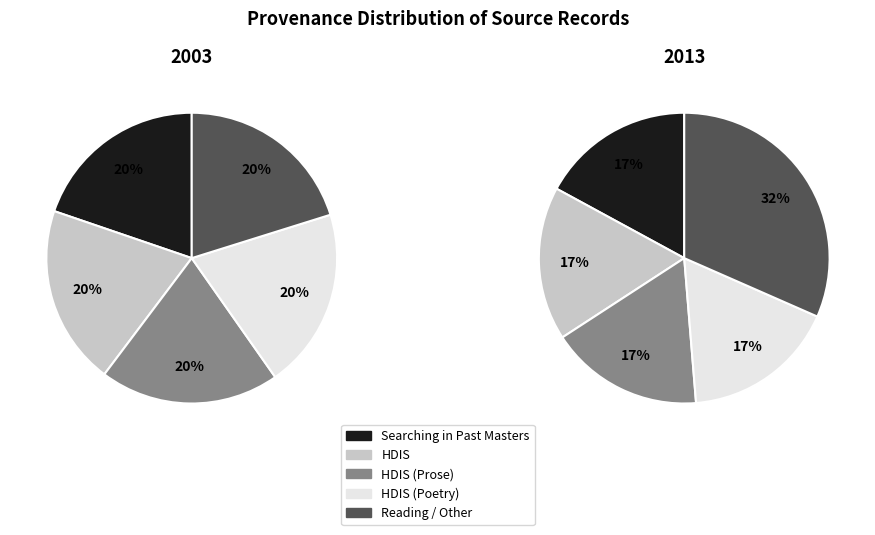

To the nearest percent, what portion does HDIS represent?

20%